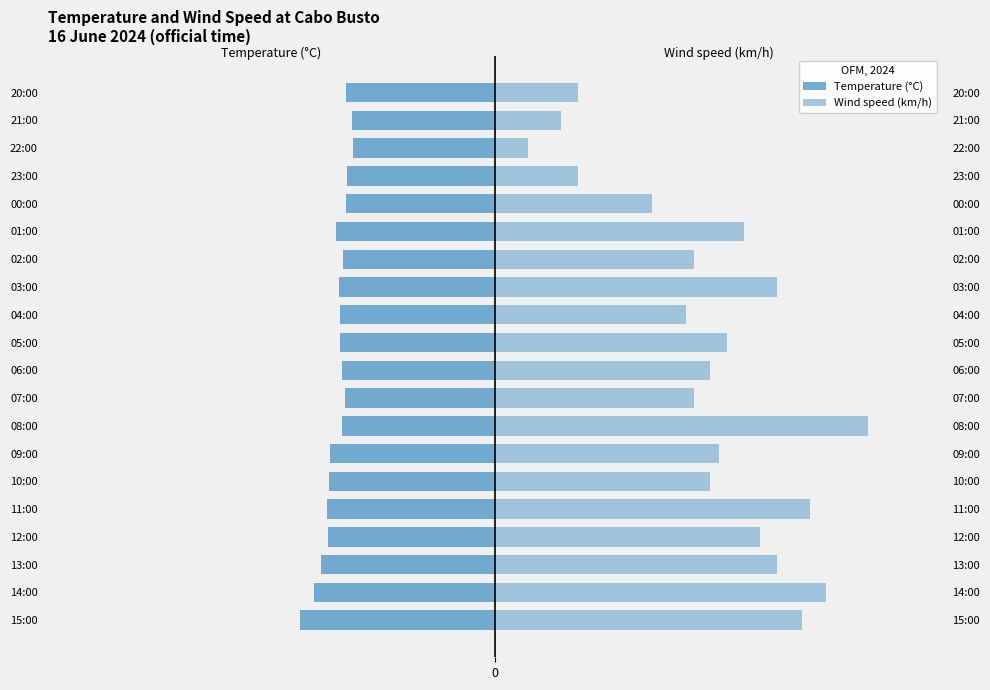

What is the average value of the Wind speed (km/h) series?

25.9